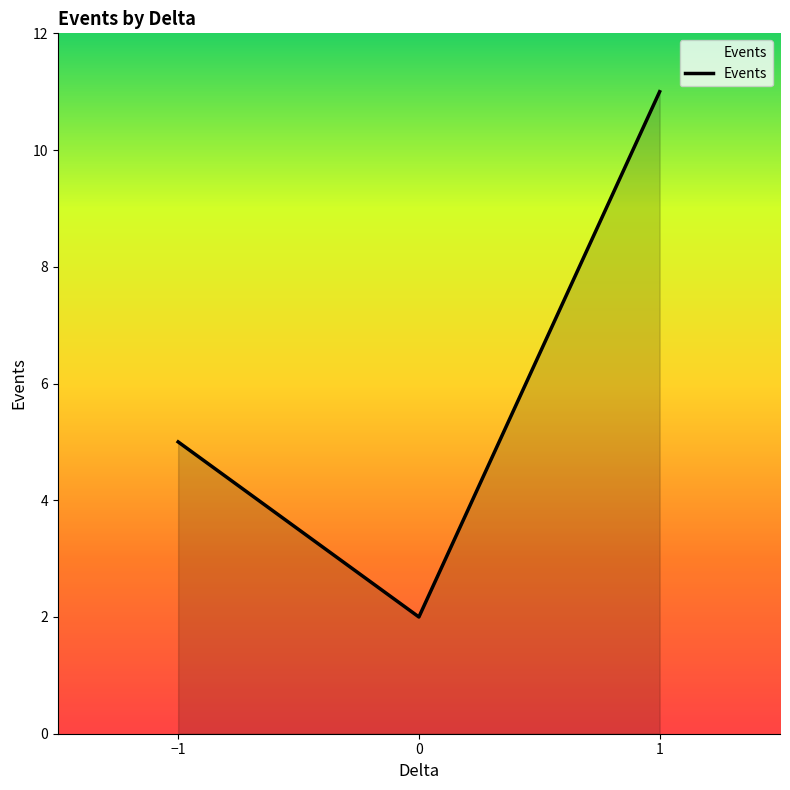

What value does the data have at −1?

5